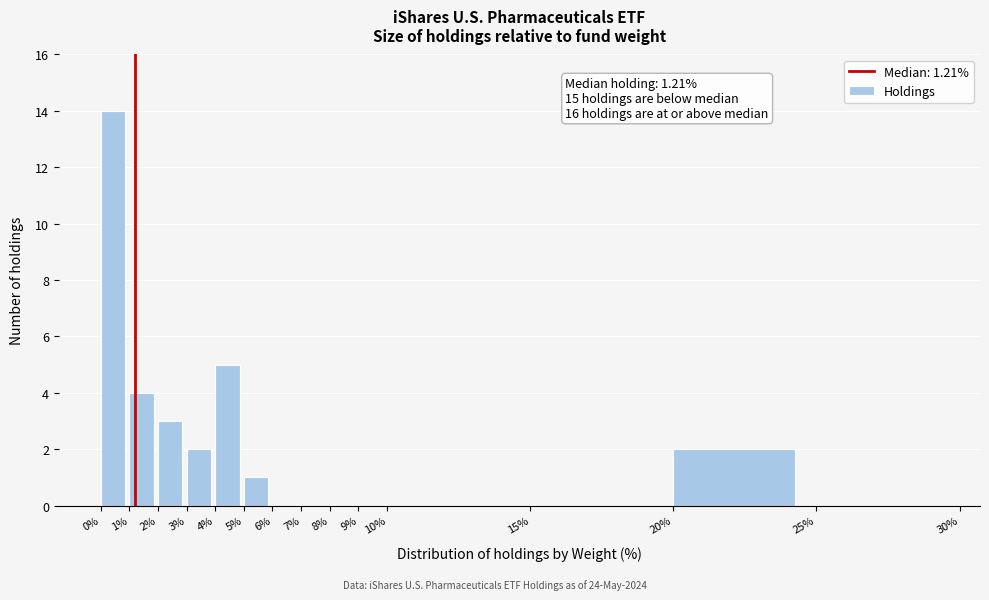

Over which range of the x-axis is the bar tallest?

0% to 1%